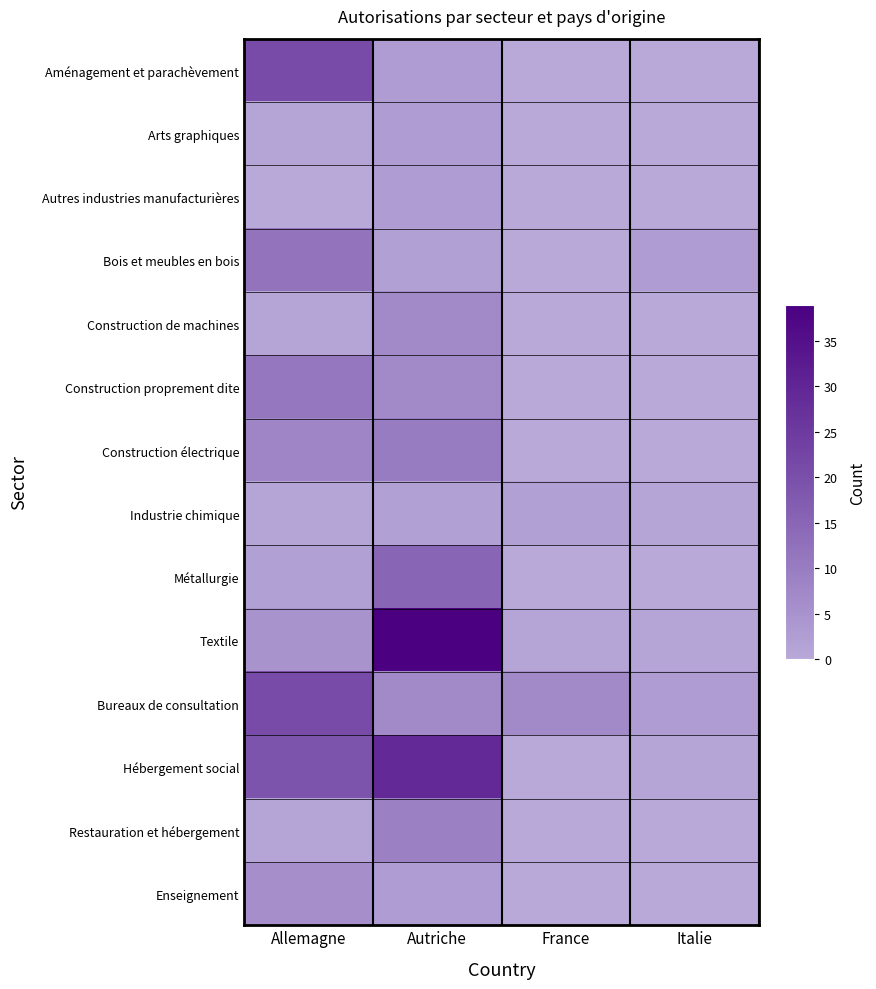

At which category is the sum across all series the highest?

Autriche